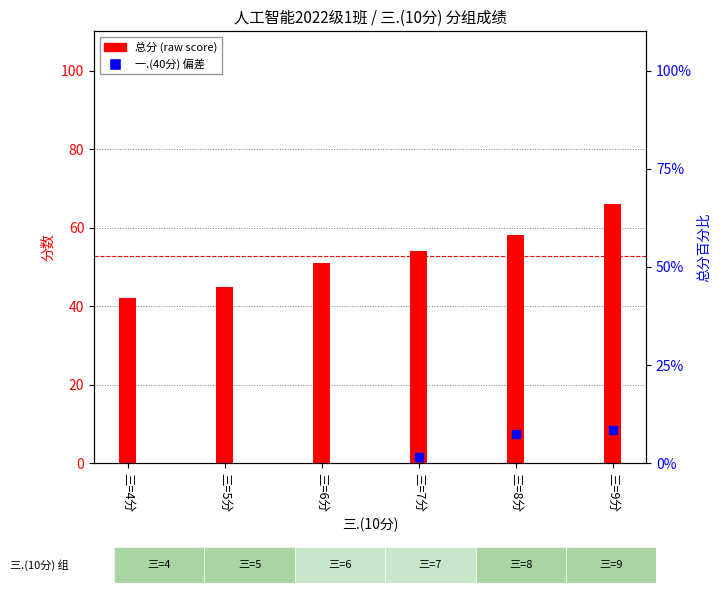

What is the change in value from 三=7分 to 三=8分?

+4